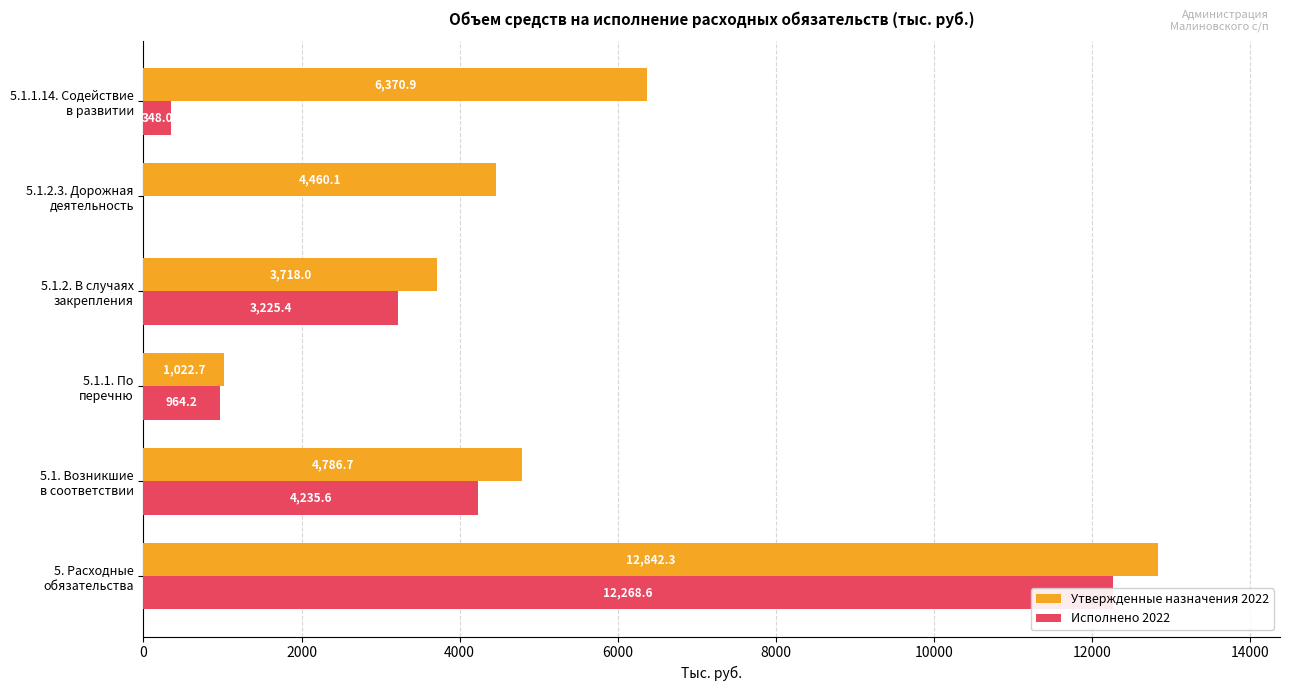

How many series are shown in this chart?

2